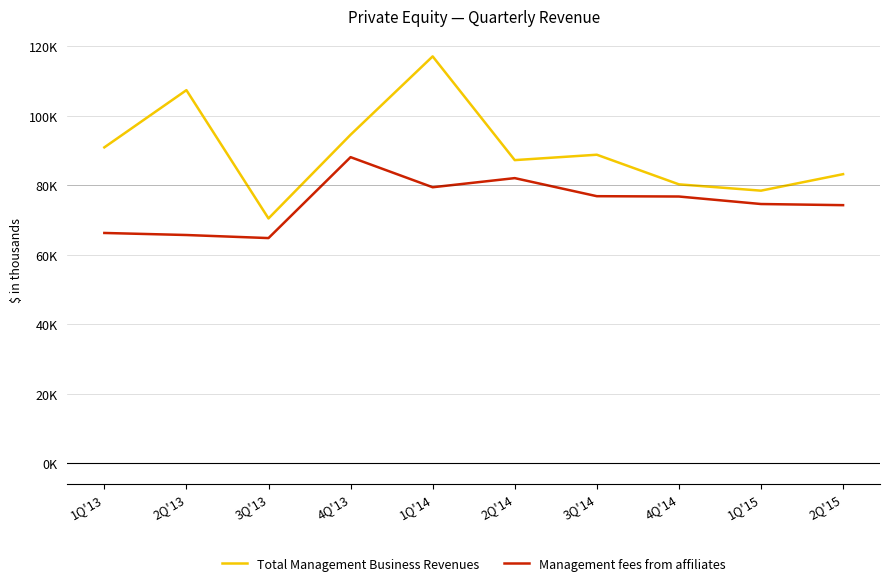

Where is Total Management Business Revenues nearest to the value 93752?

4Q'13